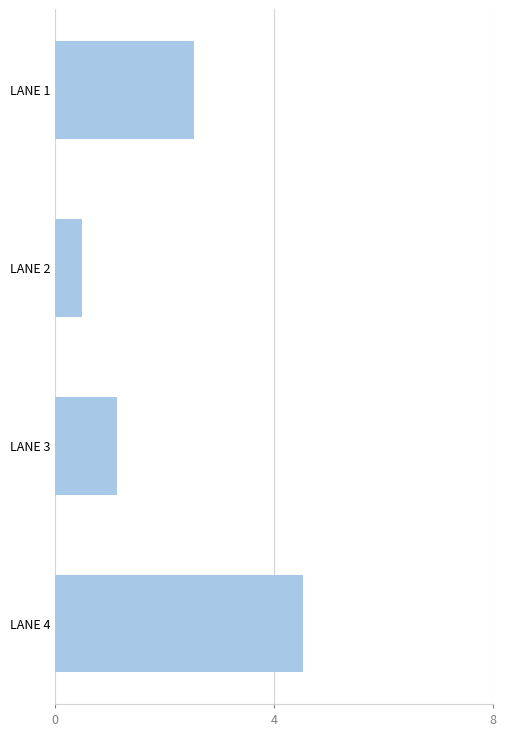

Read the value at LANE 3.

1.1